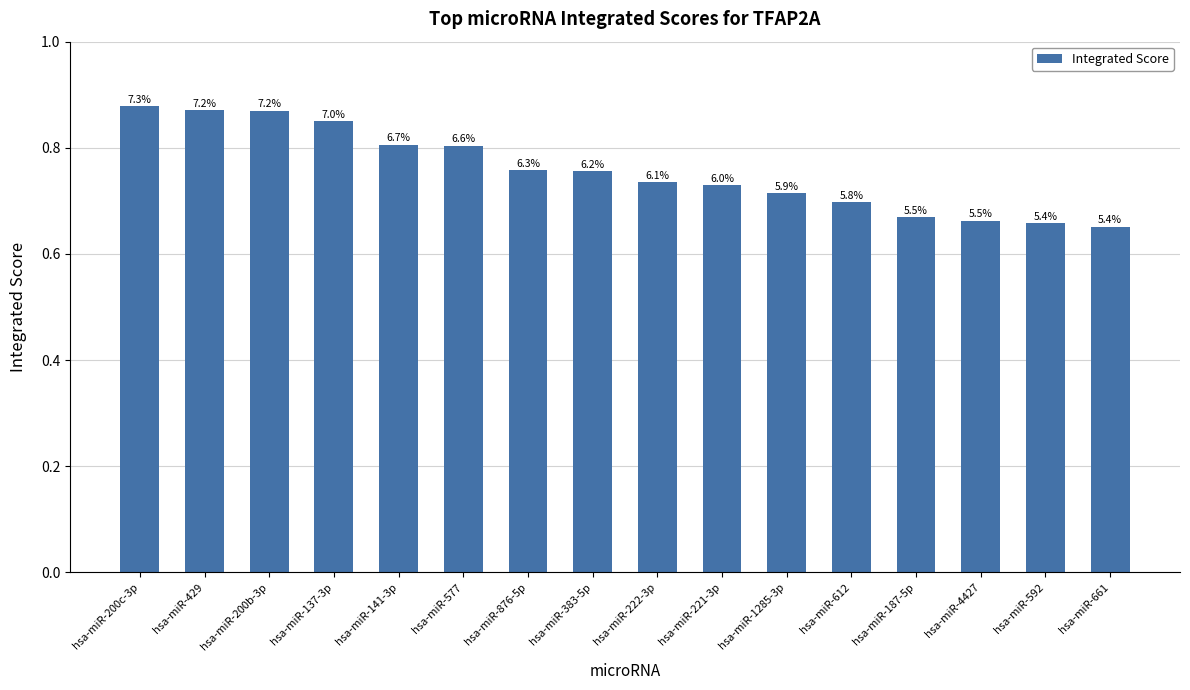

Does the chart contain any negative values?

No